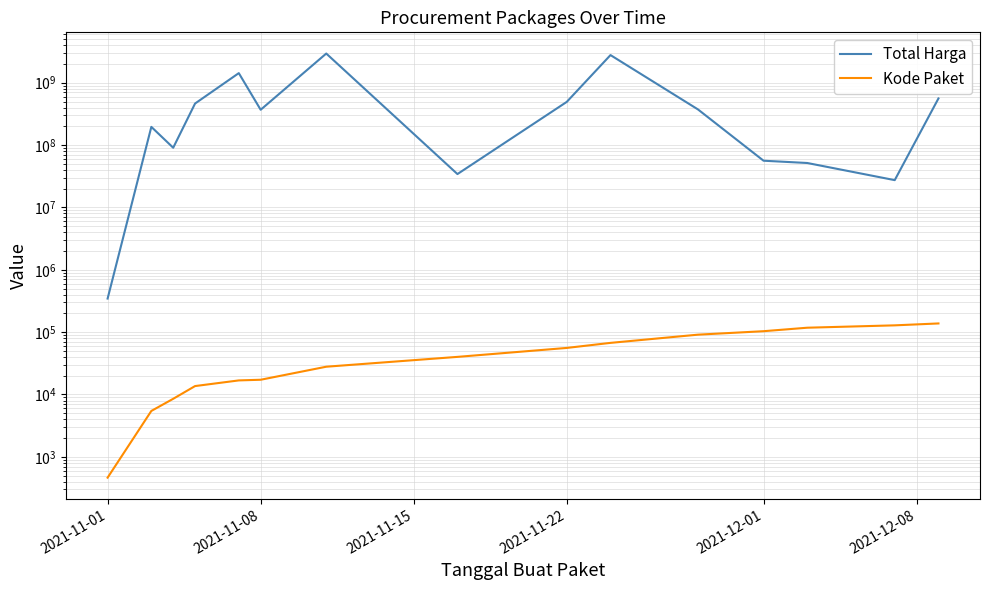

How many values in the Kode Paket series are below 40112?

7